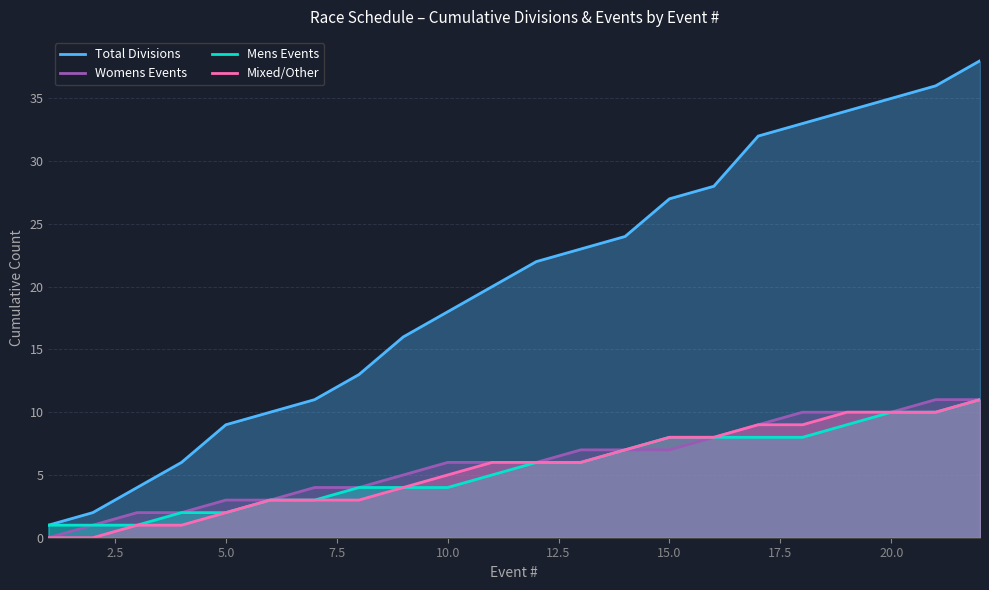

What is the average value of the Mens Events series?

6